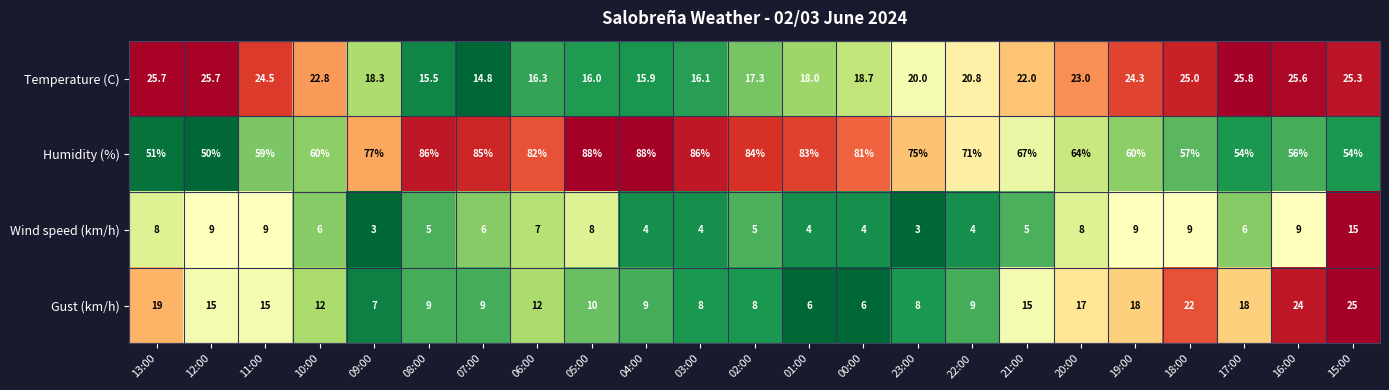

How many data points does each series have?

23